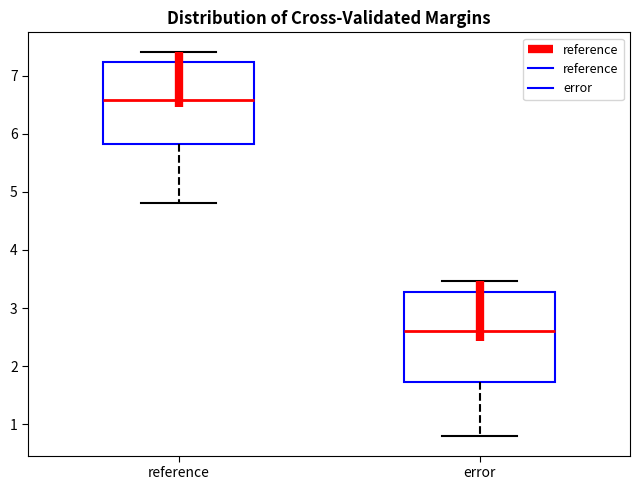

Where does the lower whisker of the box for reference end on the y-axis? The values are not printed on the chart, so give them approximately, as read against the axis.

4.8